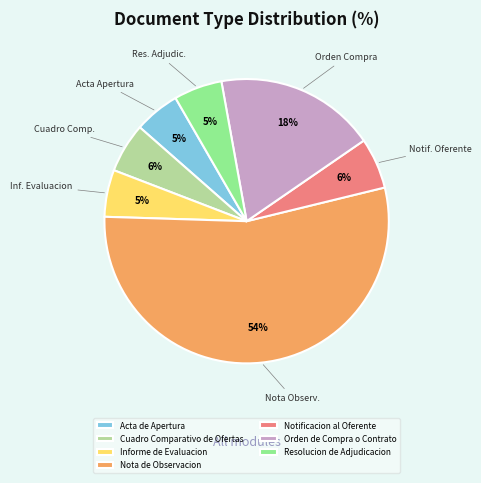

Is there a majority slice in this chart?

Yes